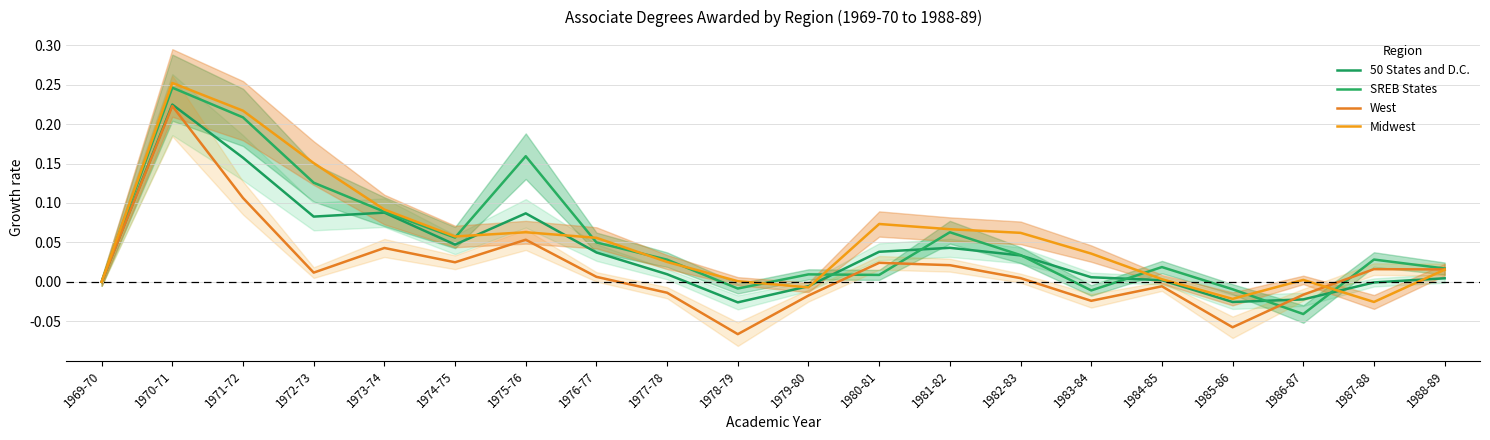

What is the sum of the SREB States values at 1982-83 and 1972-73?

0.2